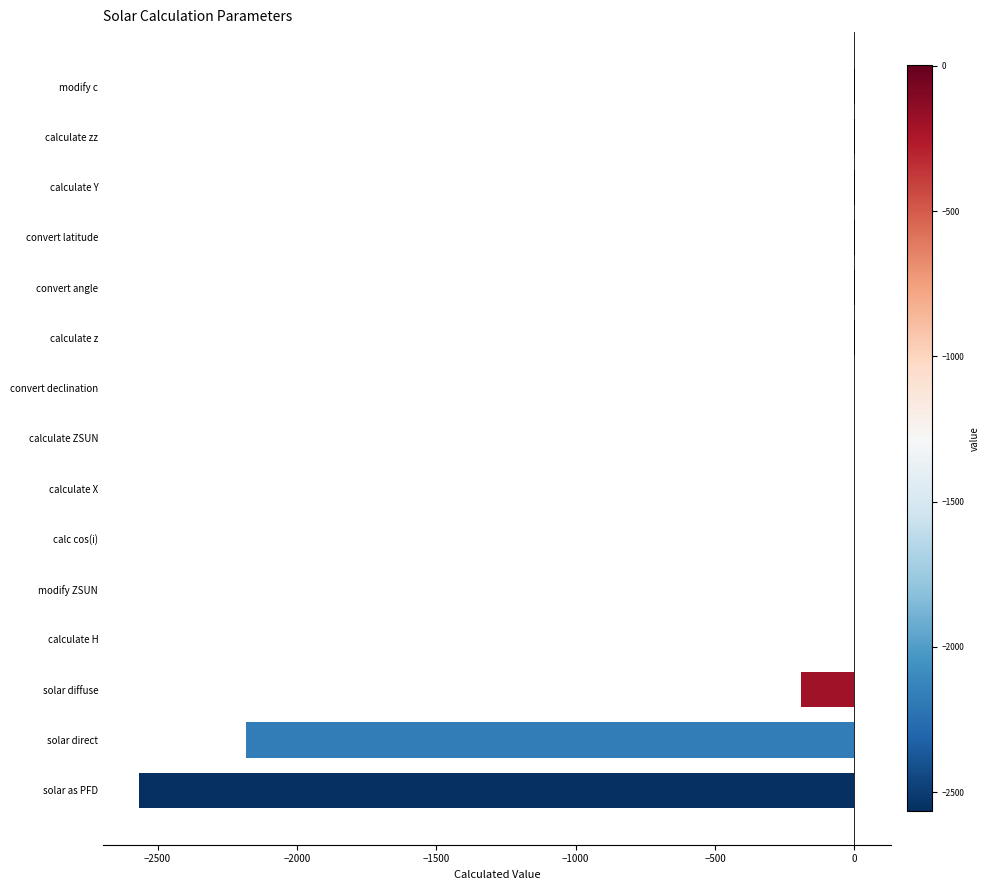

Is it true that the value at solar direct is -3888.8?

False